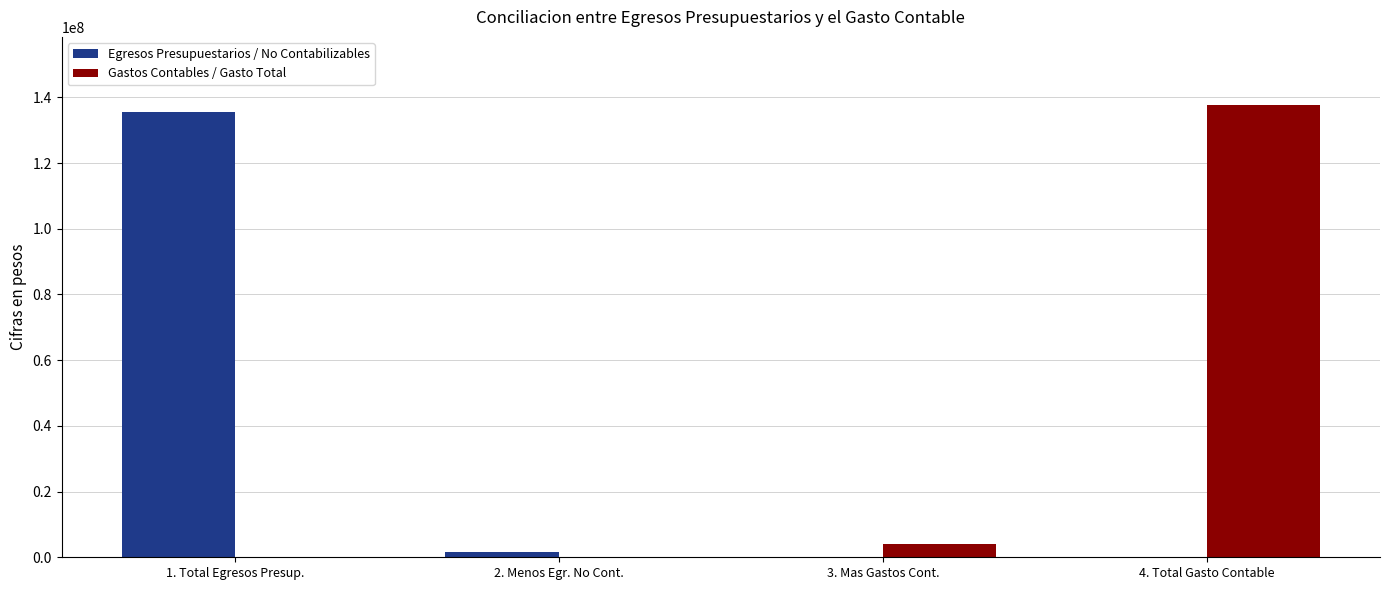

What are all the series names shown in the legend?

Egresos Presupuestarios / No Contabilizables, Gastos Contables / Gasto Total